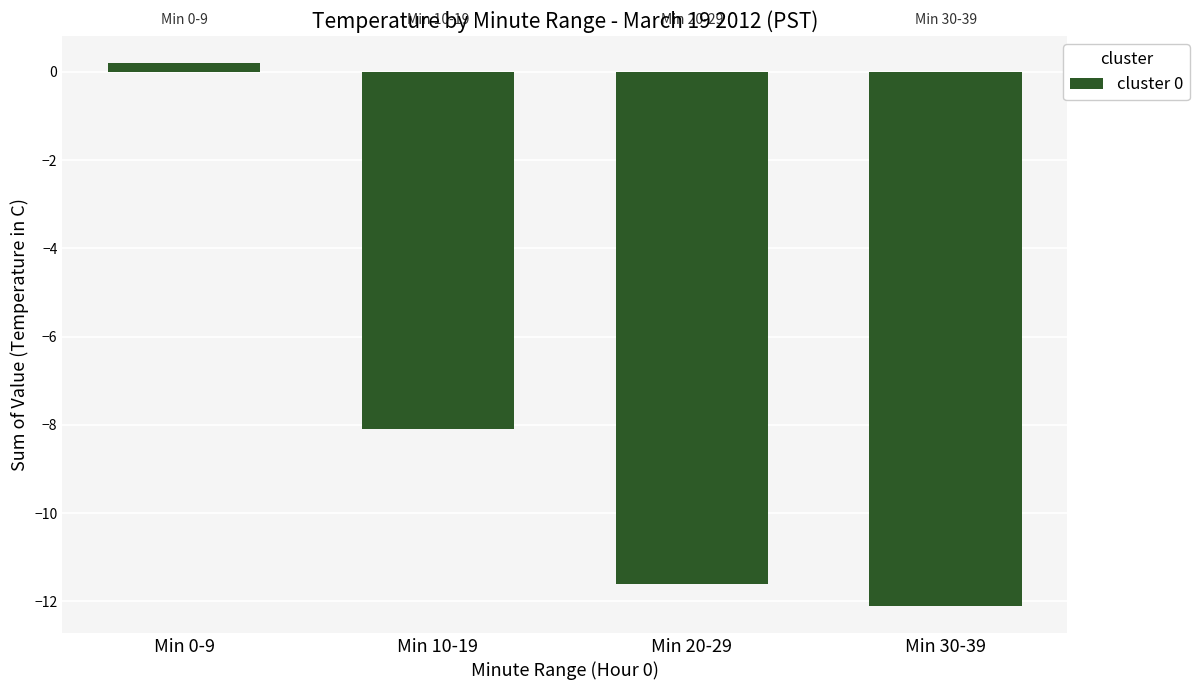

Does the chart contain any negative values?

Yes